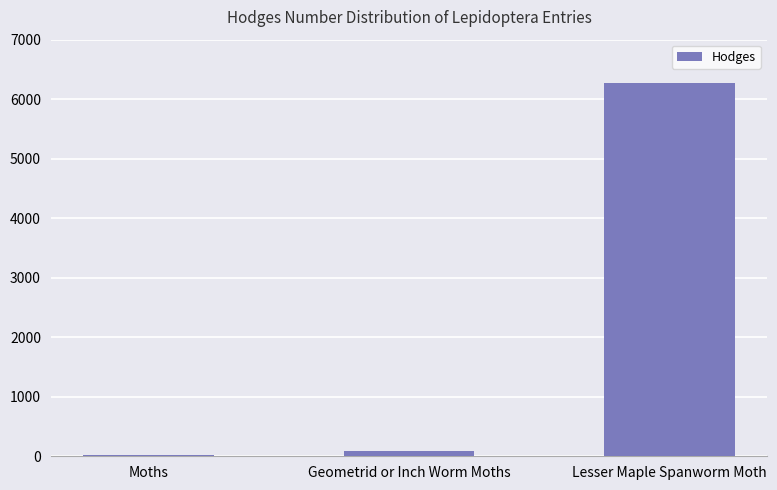

Where does the data first go above 91?

Geometrid or Inch Worm Moths